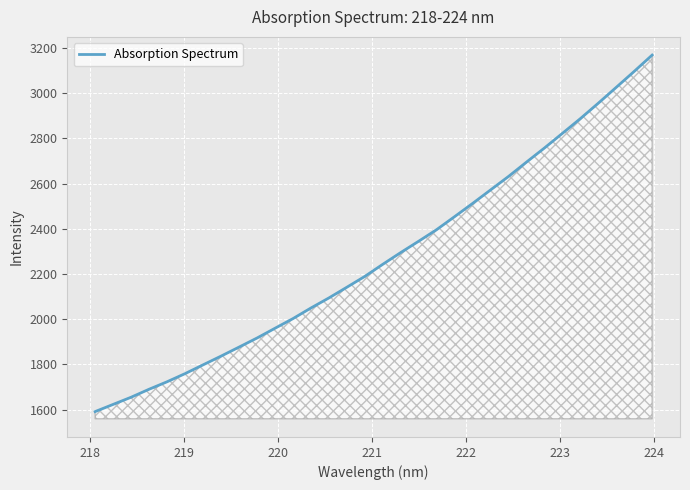

What is the difference between the maximum and minimum values?

1577.6